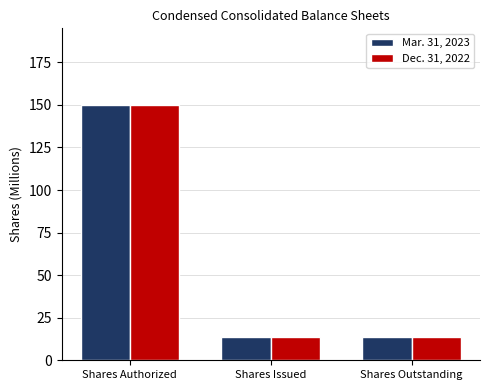

What are all the series names shown in the legend?

Mar. 31, 2023, Dec. 31, 2022